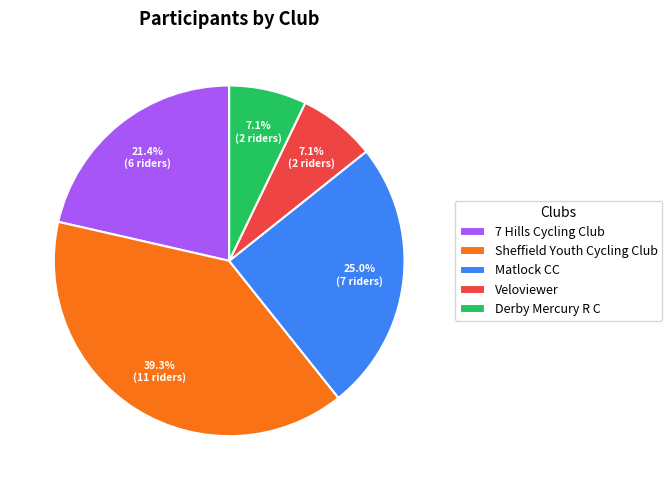

To the nearest percent, what percentage of the pie is Matlock CC?

25%